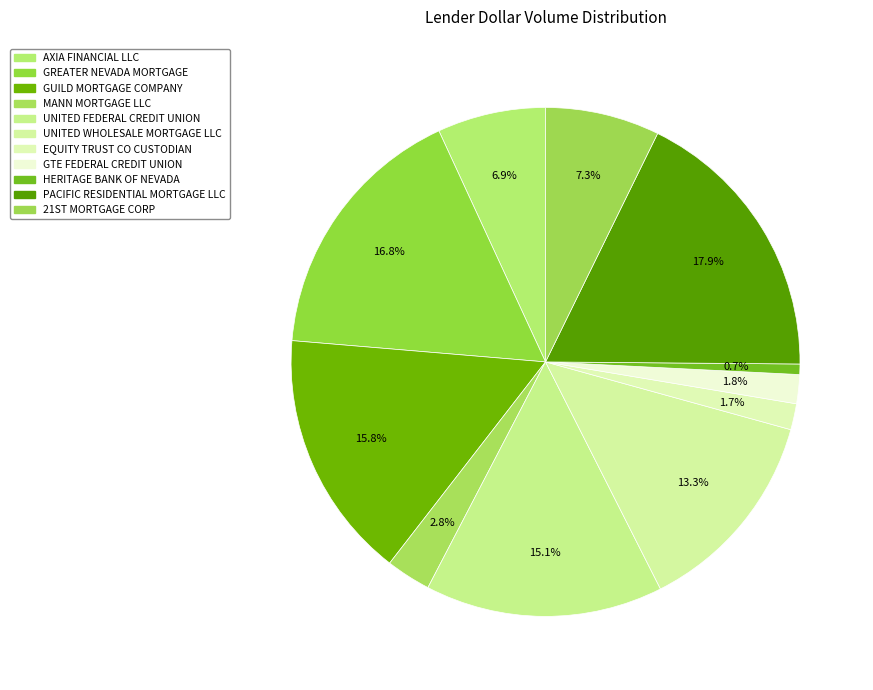

Count the number of slices in the pie.

11